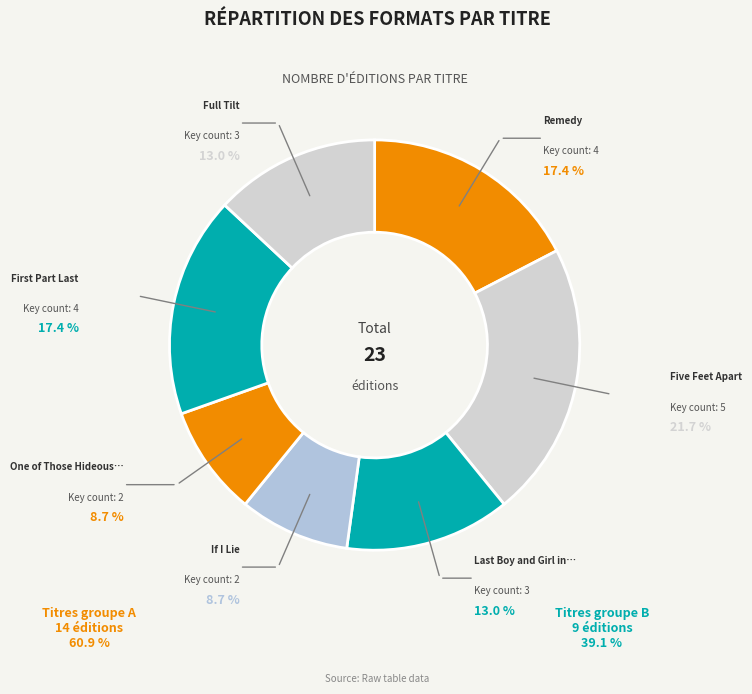

Count the number of slices in the pie.

7